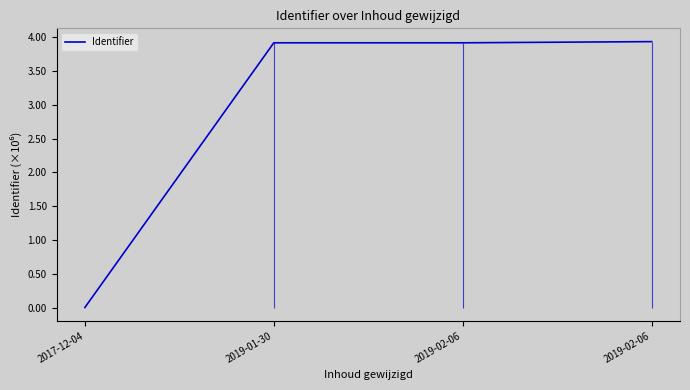

Which category has the lowest value across all series?

2017-12-04